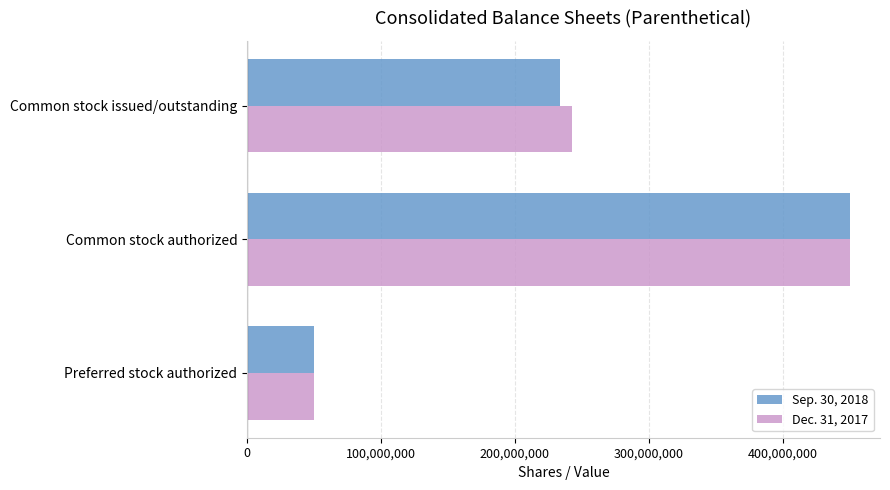

Where is Sep. 30, 2018 nearest to the value 250000000?

Common stock issued/outstanding